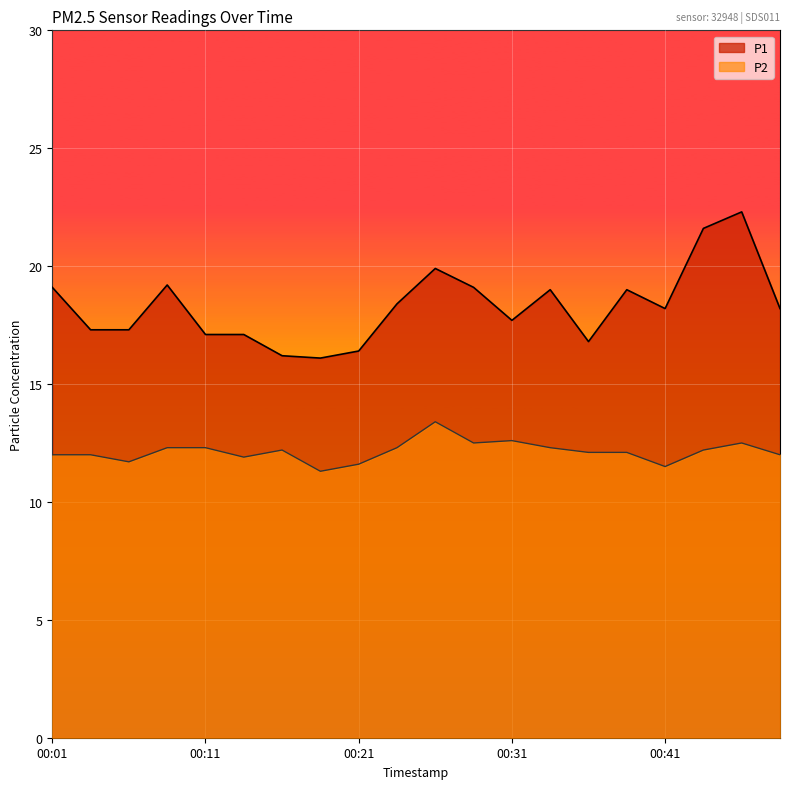

Reading left to right, transcribe all the data shown in this chart.

P1: 00:01=19.1	00:03=17.3	00:06=17.3	00:08=19.2	00:11=17.1	00:13=17.1	00:16=16.2	00:19=16.1	00:21=16.4	00:24=18.4	00:26=19.9	00:29=19.1	00:31=17.7	00:33=19.0	00:36=16.8	00:38=19.0	00:41=18.2	00:43=21.6	00:46=22.3	00:48=18.2
P2: 00:01=12.0	00:03=12.0	00:06=11.7	00:08=12.3	00:11=12.3	00:13=11.9	00:16=12.2	00:19=11.3	00:21=11.6	00:24=12.3	00:26=13.4	00:29=12.5	00:31=12.6	00:33=12.3	00:36=12.1	00:38=12.1	00:41=11.5	00:43=12.2	00:46=12.5	00:48=12.0